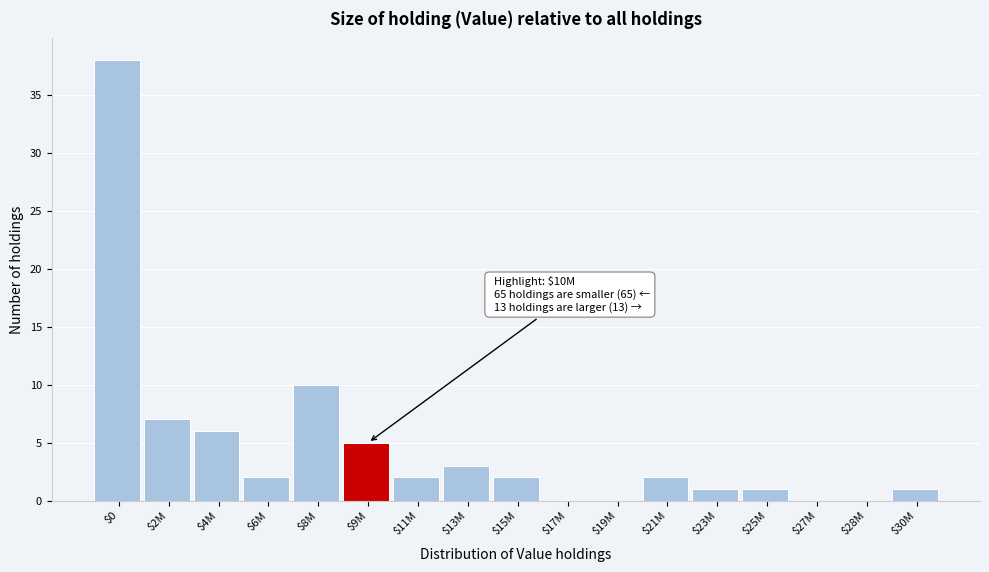

What is the sum of all values?

80